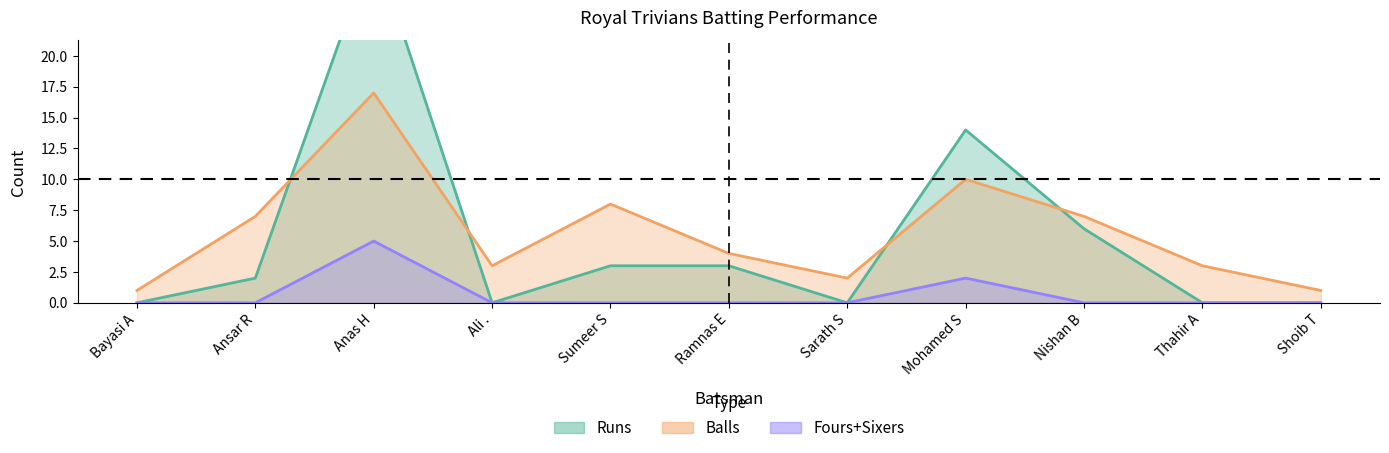

What is the maximum value for Balls?

17